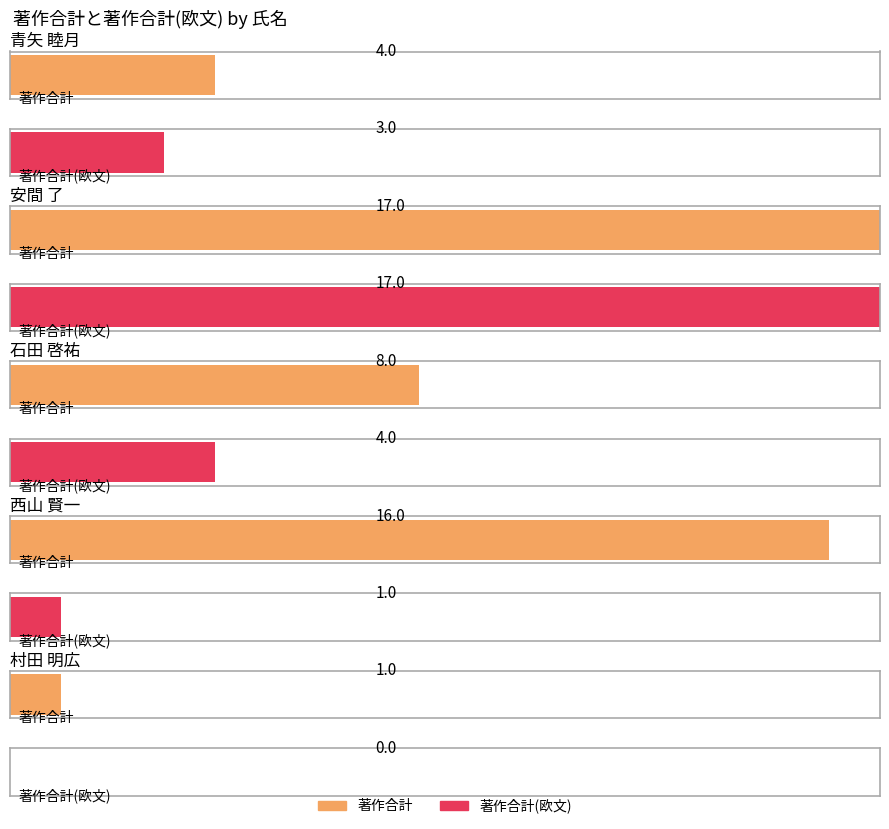

What is the sum of the 著作合計 values at 石田 啓祐 and 安間 了?

25